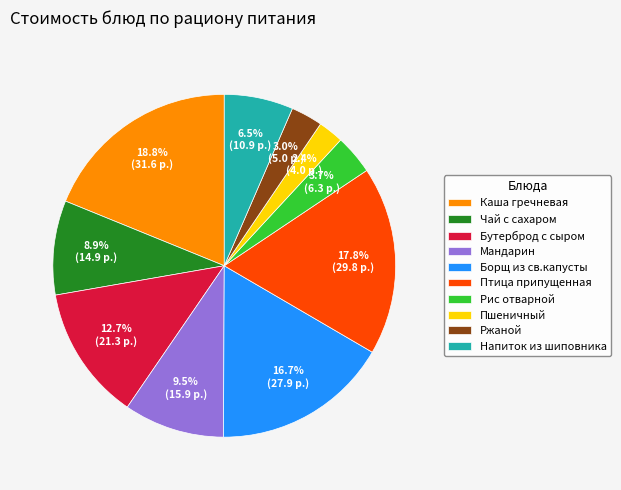

How many slices are in this pie chart?

10